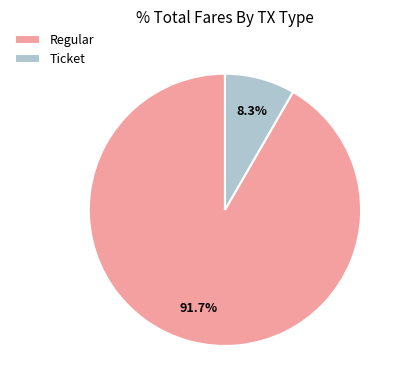

Which category has the biggest portion of the pie?

Regular